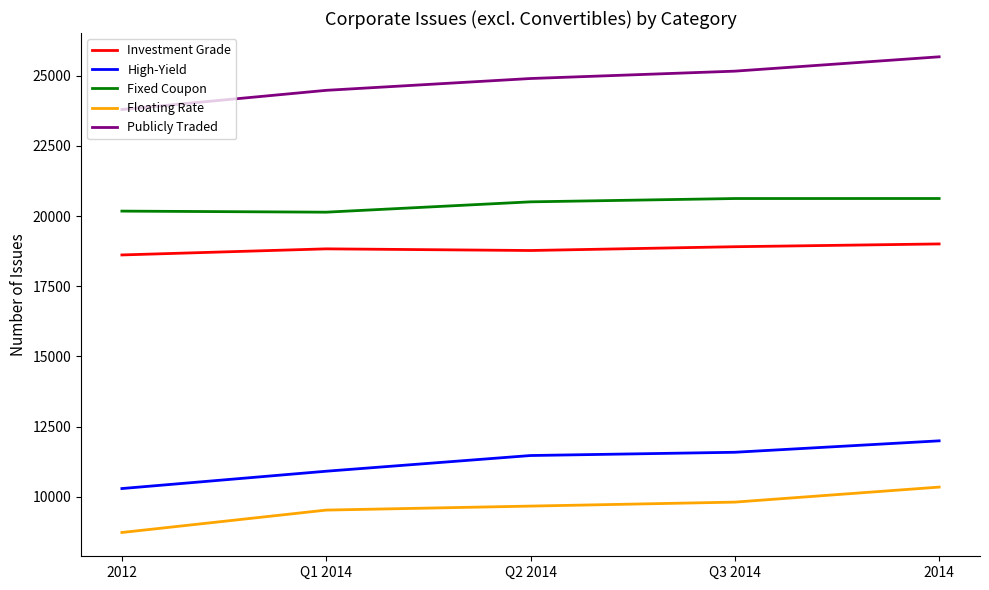

True or false: High-Yield has more than 2 points higher than both neighbors.

False